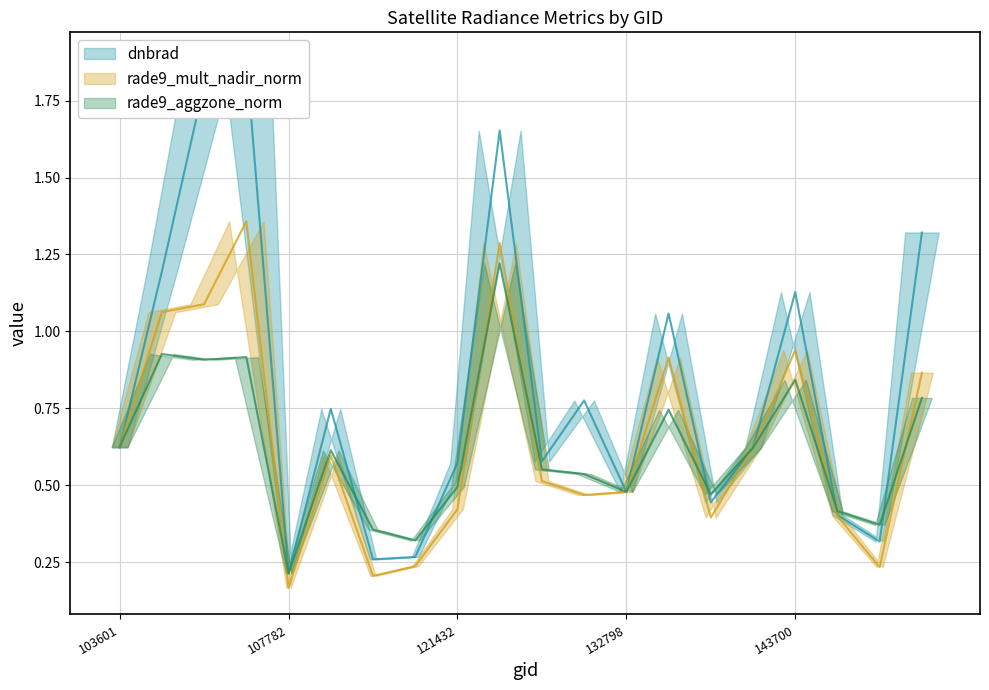

What is the difference between the maximum and minimum values in the dnbrad series?

1.7